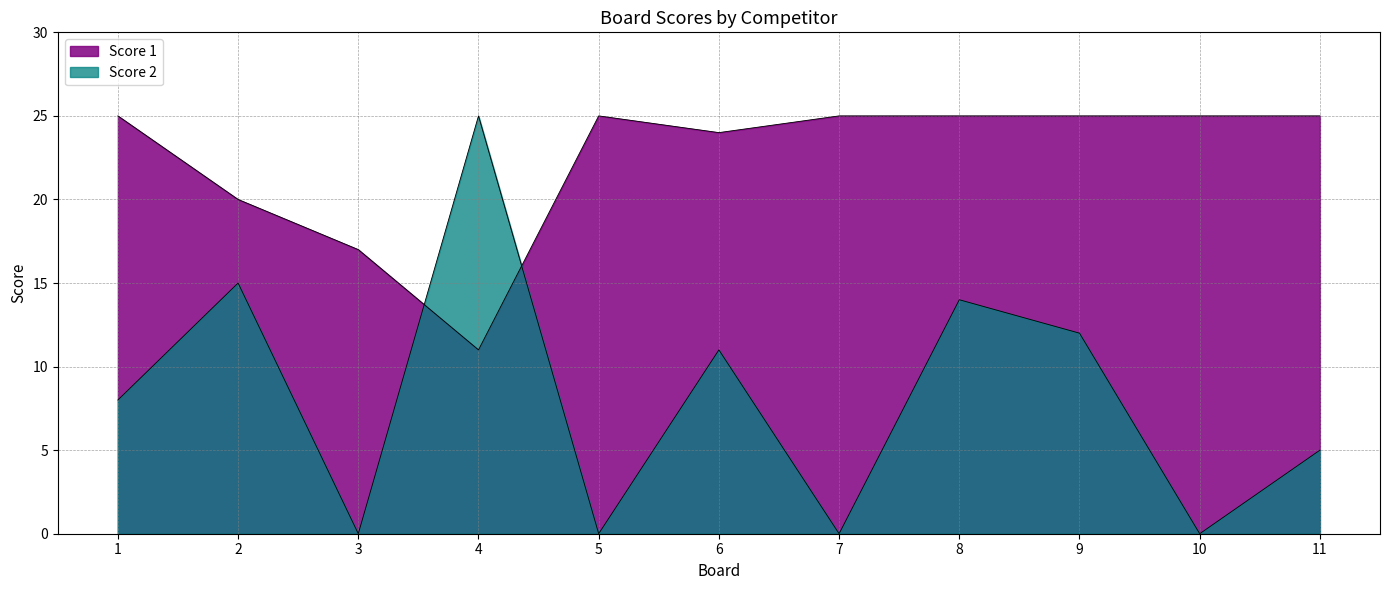

Where is Score 2 nearest to the value 12?

9